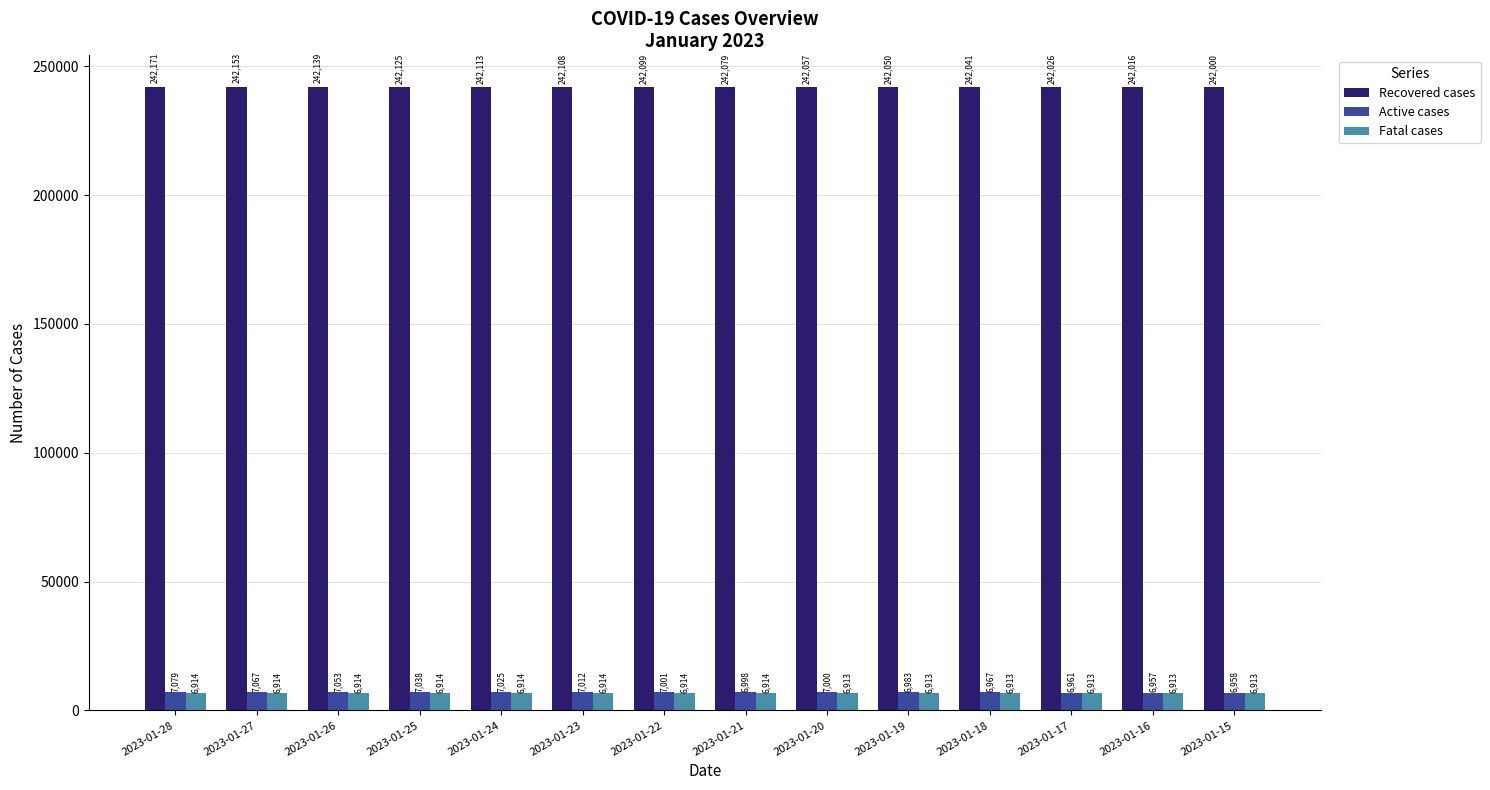

Which category has the highest value in the Recovered cases series?

2023-01-28